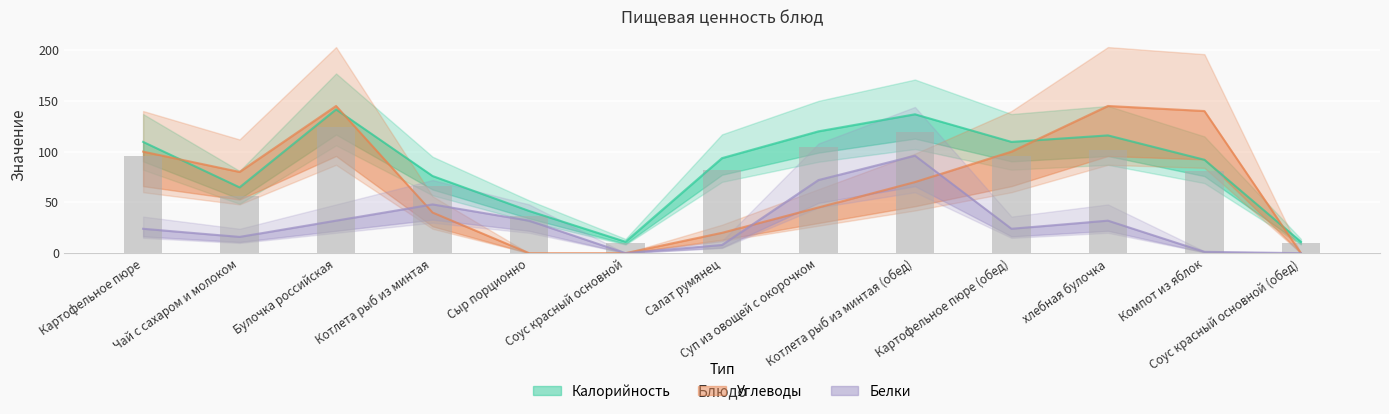

Rank the categories by value from lowest to highest.

Соус красный основной, Соус красный основной (обед), Сыр порционно, Чай с сахаром и молоком, Котлета рыб из минтая, Компот из яблок, Салат румянец, Картофельное пюре, Картофельное пюре (обед), хлебная булочка, Суп из овощей с окорочком, Котлета рыб из минтая (обед), Булочка российская